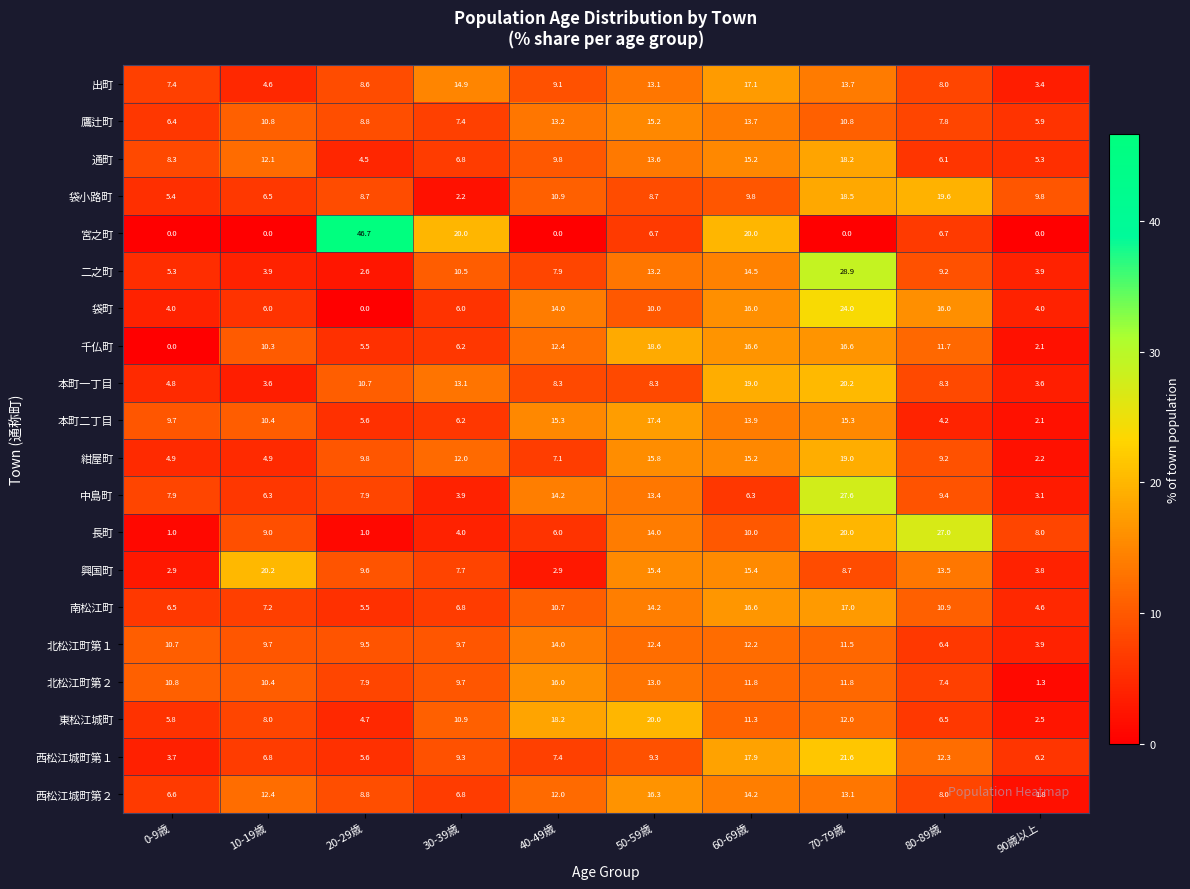

What is the spread (max minus min) of values at 20-29歳?

46.7